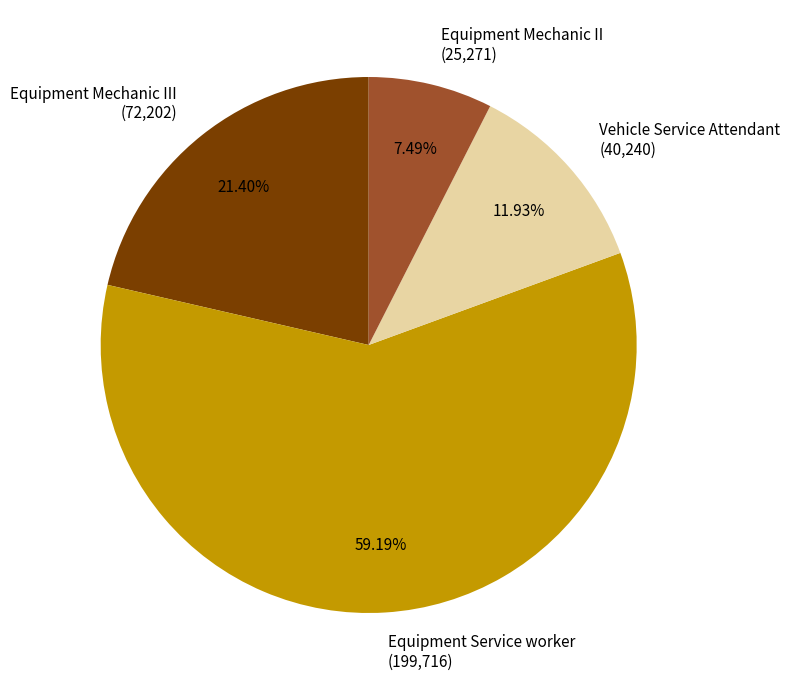

To the nearest percent, what is the difference between the largest and smallest slice percentages?

52%